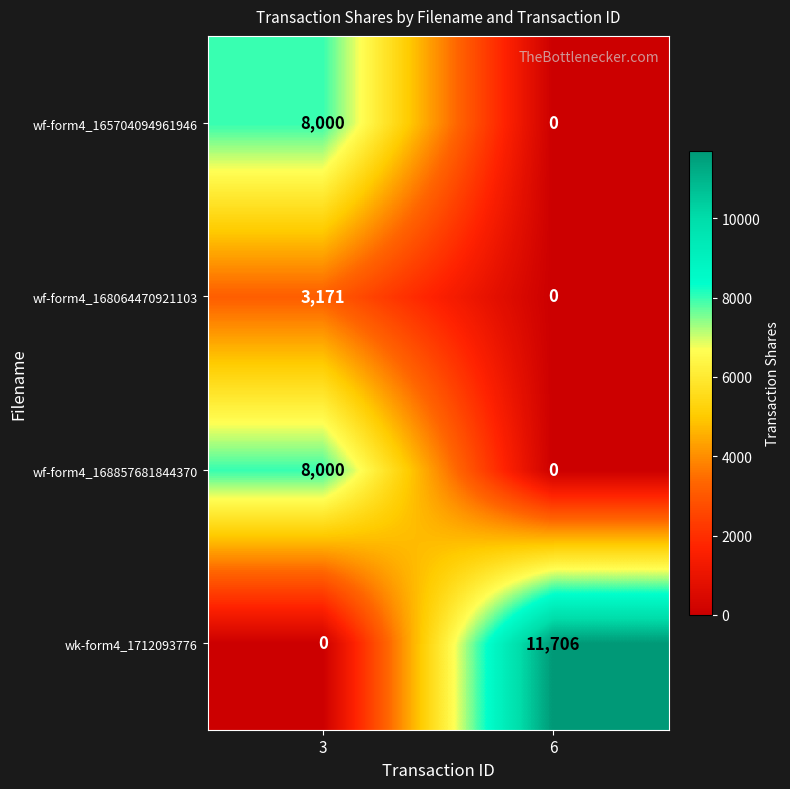

What is the spread (max minus min) of values at 3?

8000